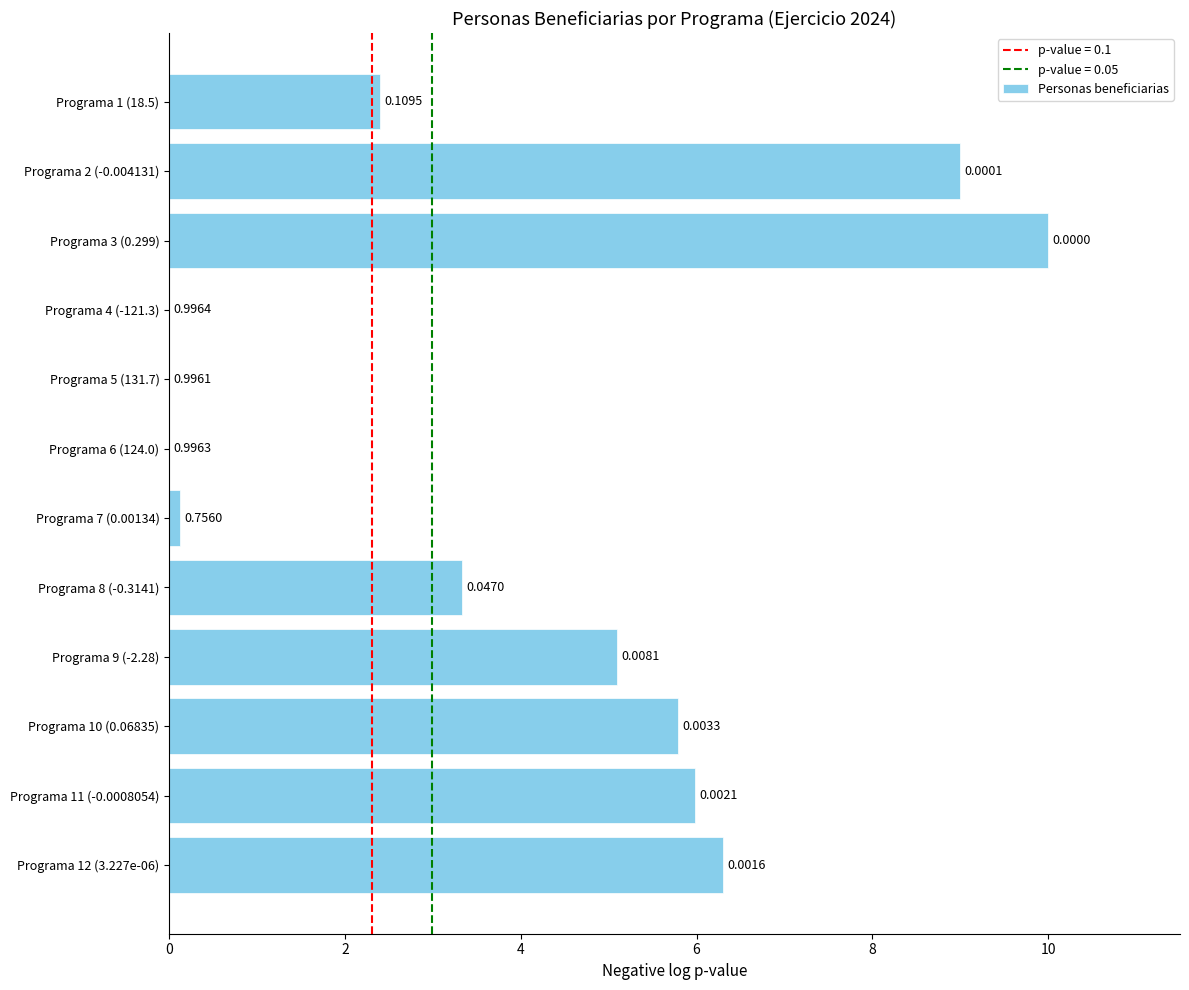

Are the bars horizontal?

Yes